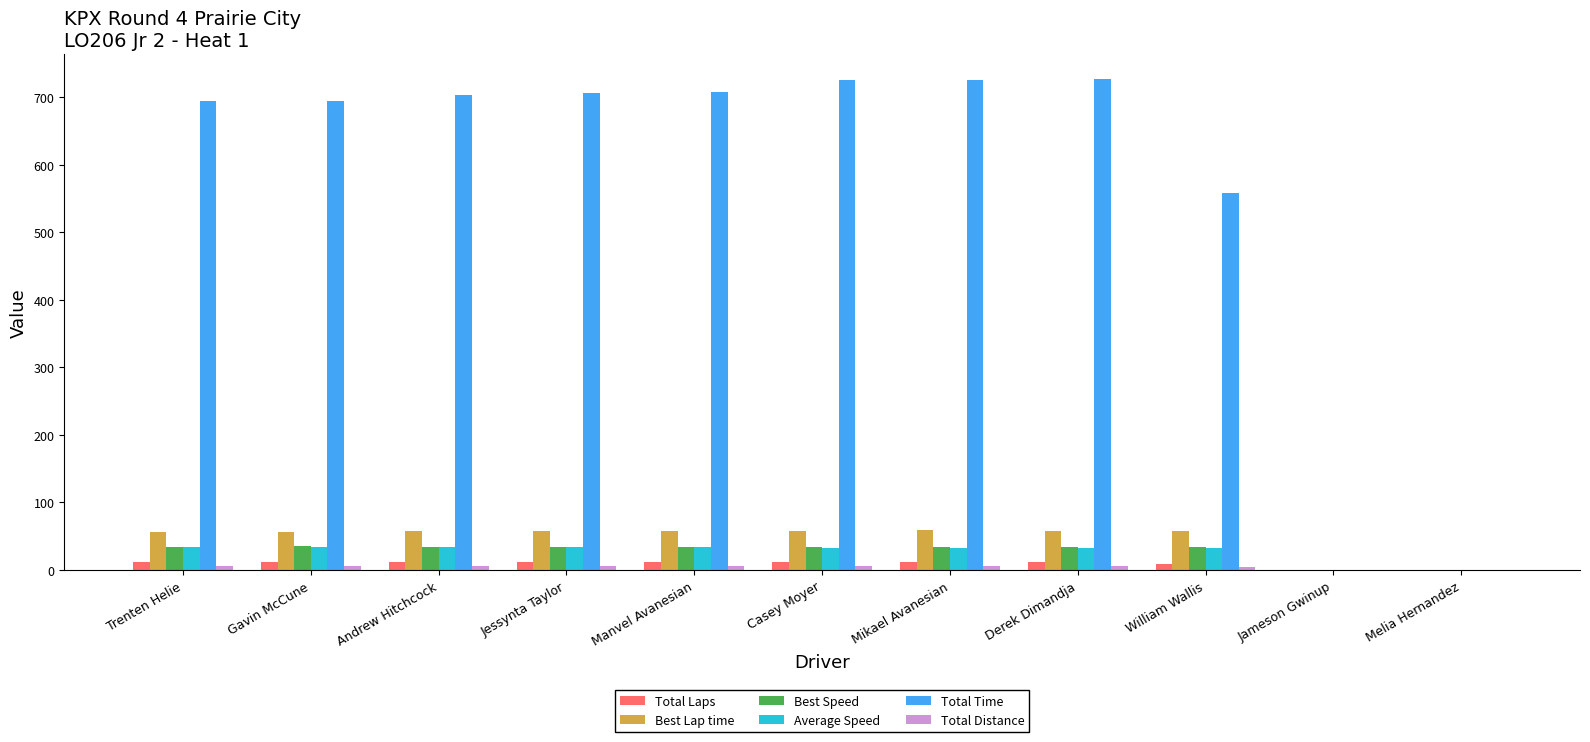

Which series changed the most between Mikael Avanesian and Jameson Gwinup?

Total Time